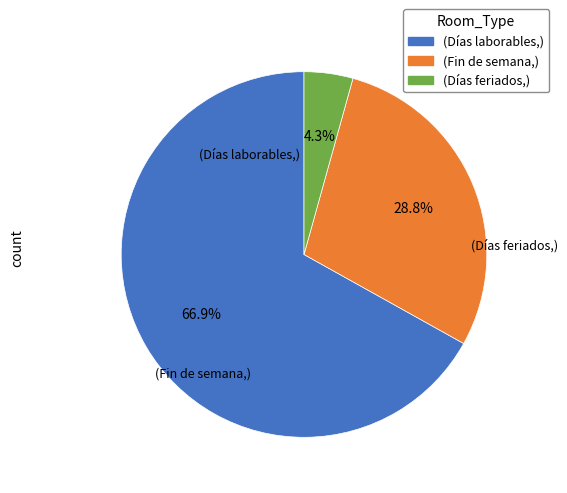

Is there any slice that represents more than half of the pie?

Yes